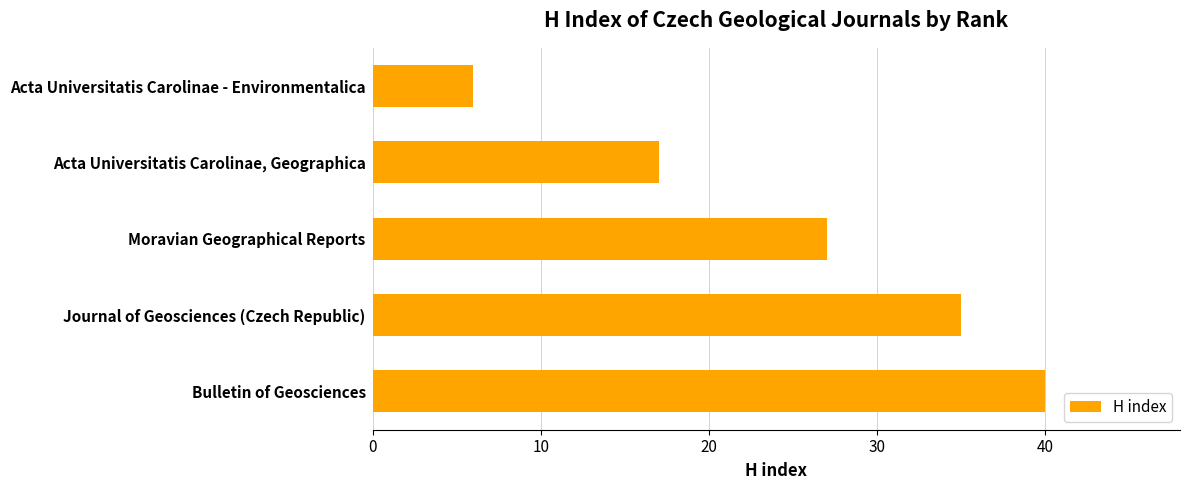

How many values are between 17 and 35?

3